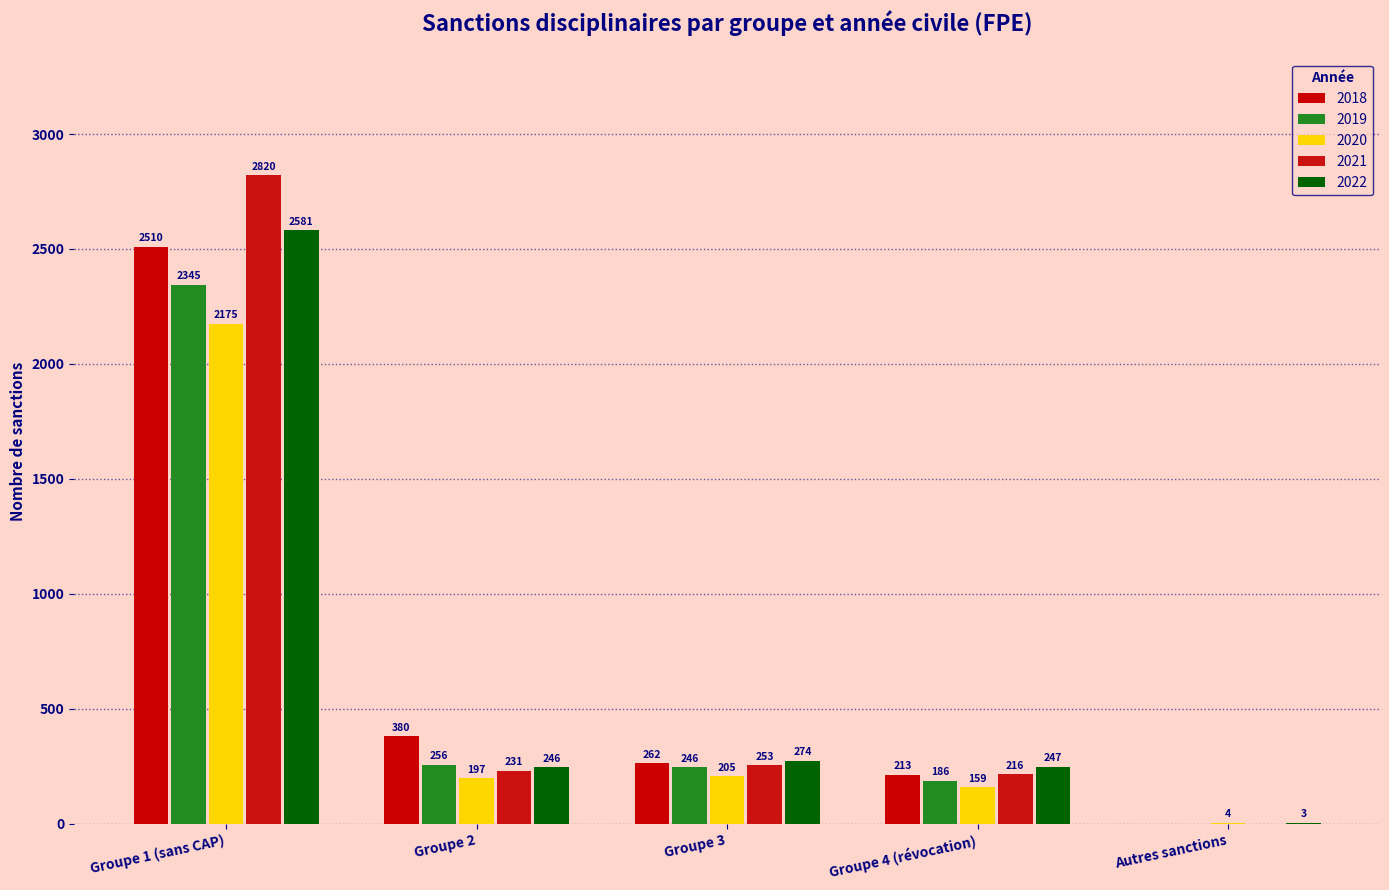

How many groups of bars are there?

5